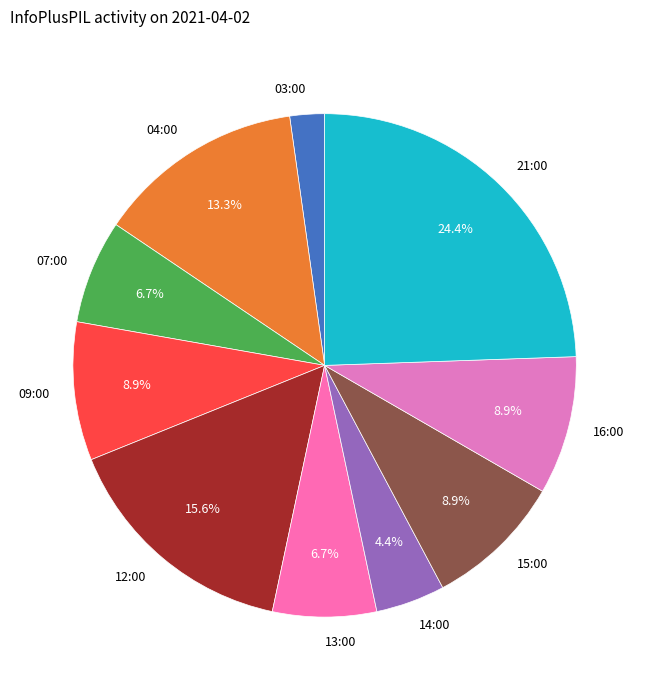

To the nearest percent, what is the average slice percentage?

10%